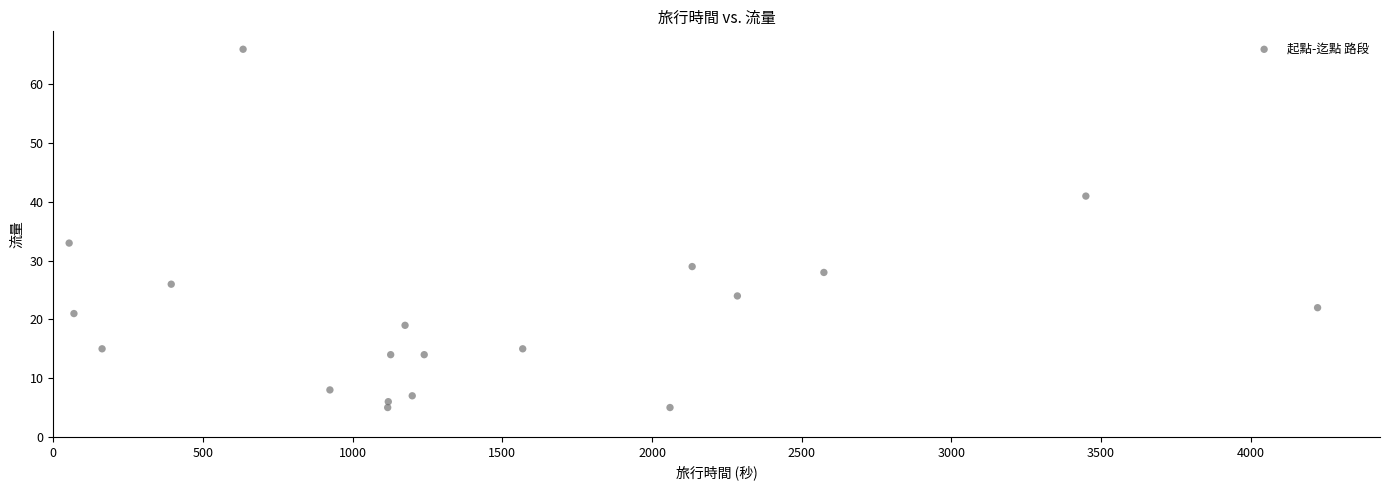

What Y value in the scatter plot is closest to 35?

33